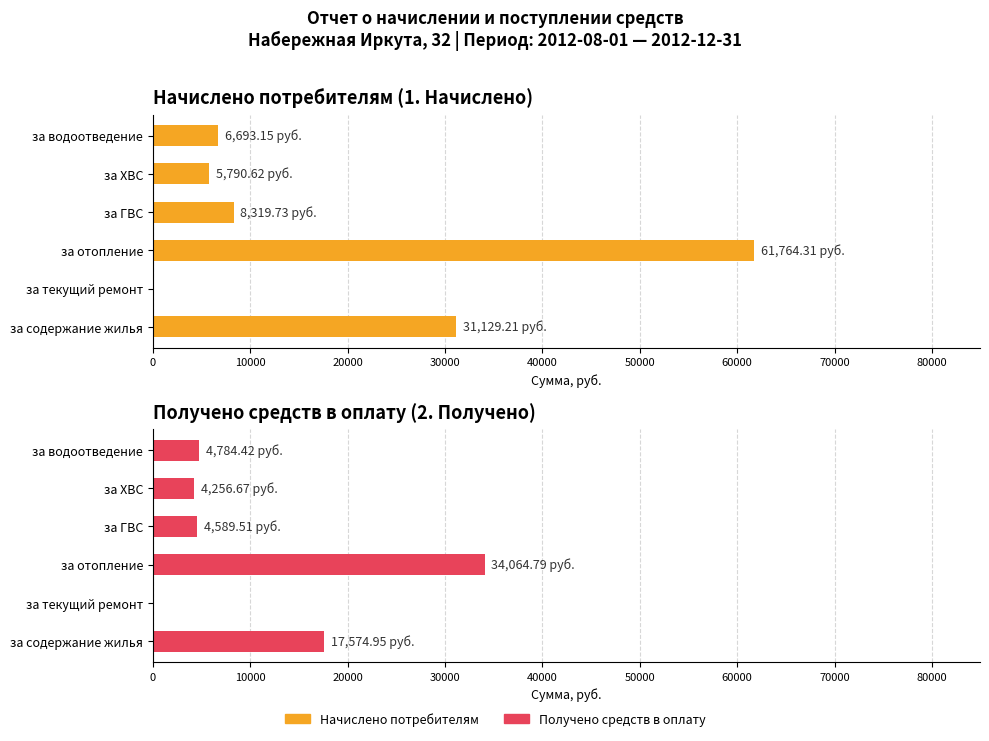

Which series has the largest total across all categories?

Начислено потребителям